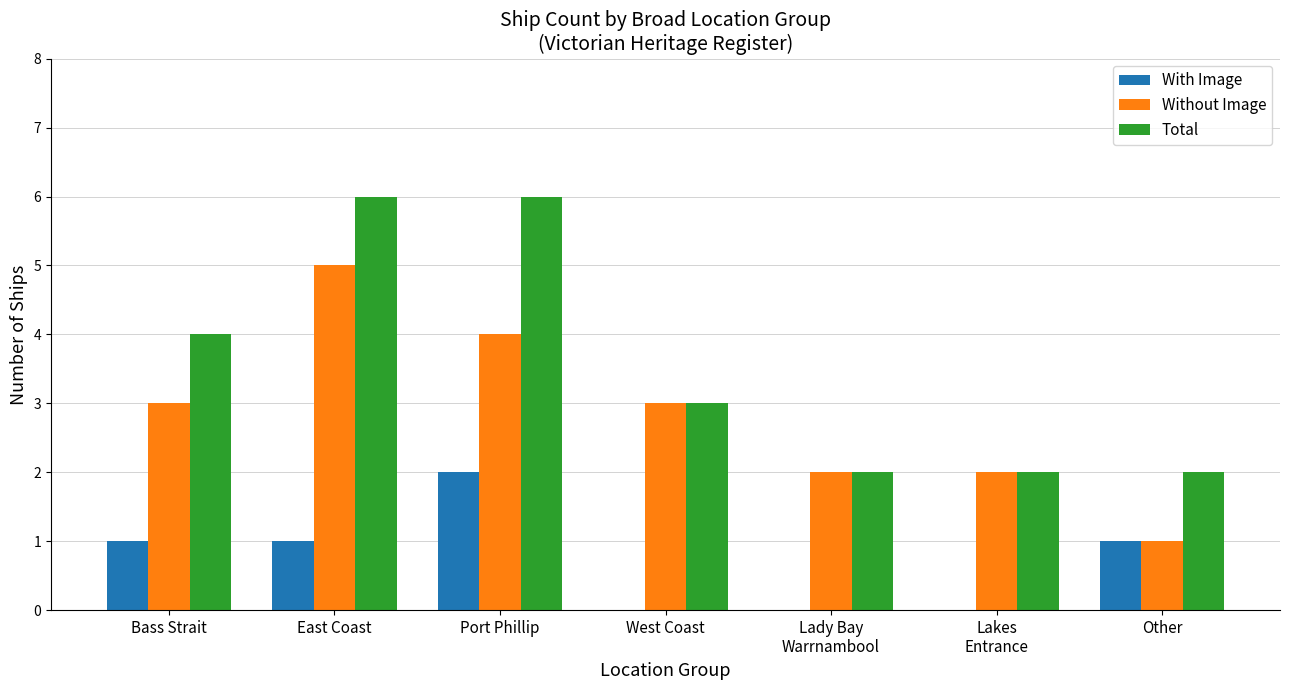

What is the sum of all Total values?

25